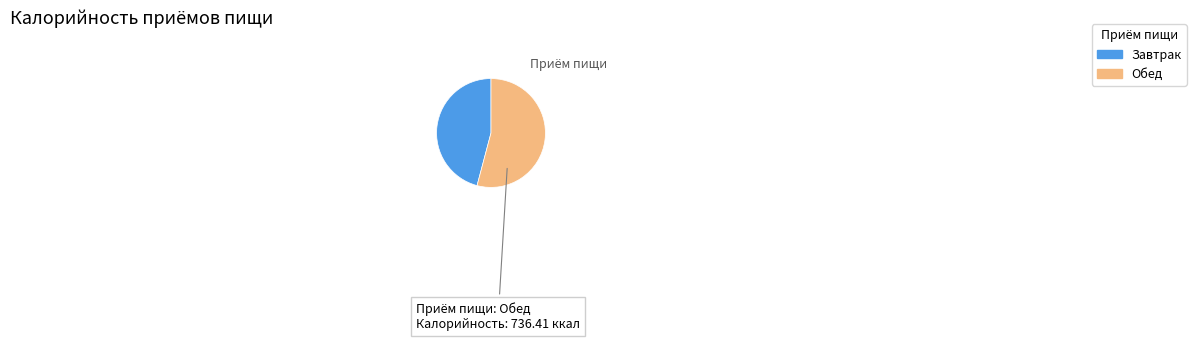

True or false: Обед accounts for 54% of the total.

True